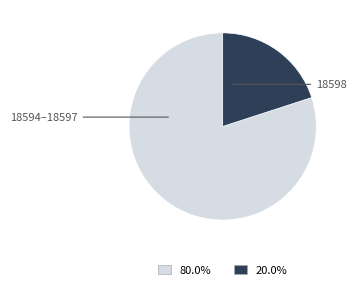

Between 18594–18597 and 18598, which is larger?

18594–18597